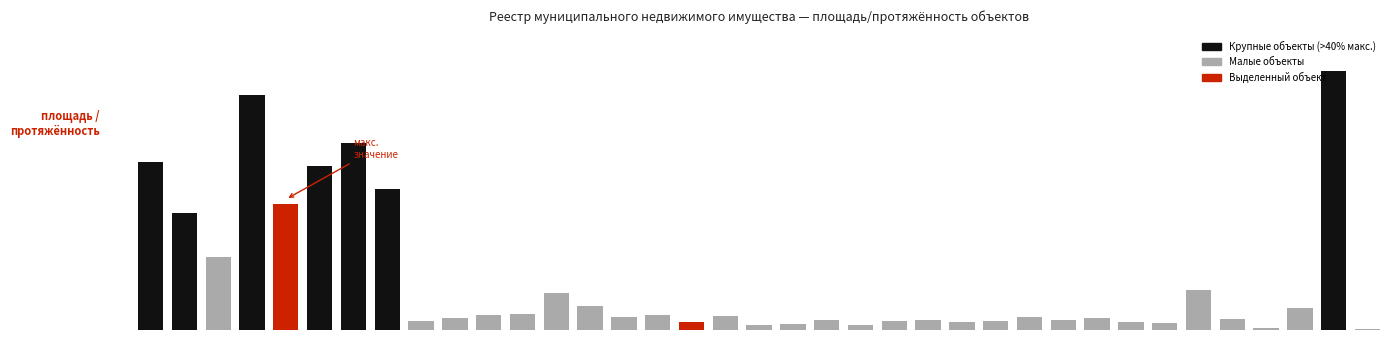

Reading left to right, extract all data points from this chart.

0.6	0.5	0.3	0.9	0.5	0.6	0.7	0.5	0.0	0.0	0.1	0.1	0.1	0.1	0.0	0.1	0.0	0.1	0.0	0.0	0.0	0.0	0.0	0.0	0.0	0.0	0.0	0.0	0.0	0.0	0.0	0.2	0.0	0.0	0.1	1.0	0.0